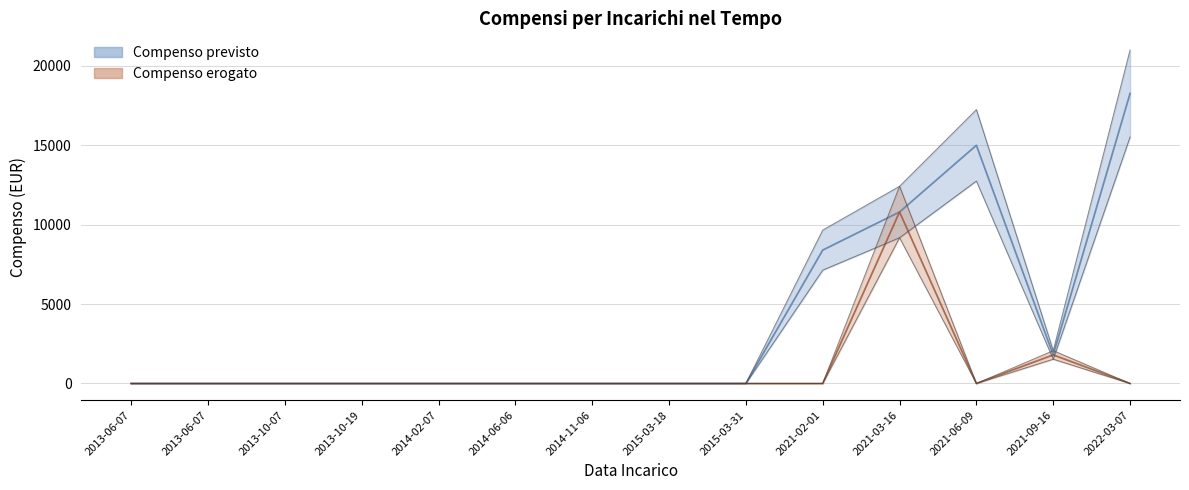

Is it true that Compenso erogato equals 0.0 at 2014-02-07?

True